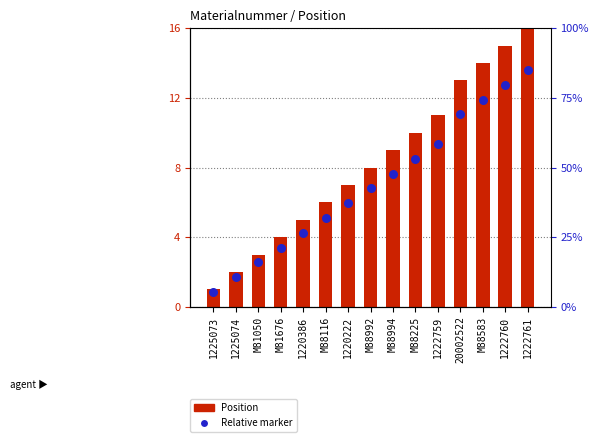

Which series has the largest total across all categories?

Position